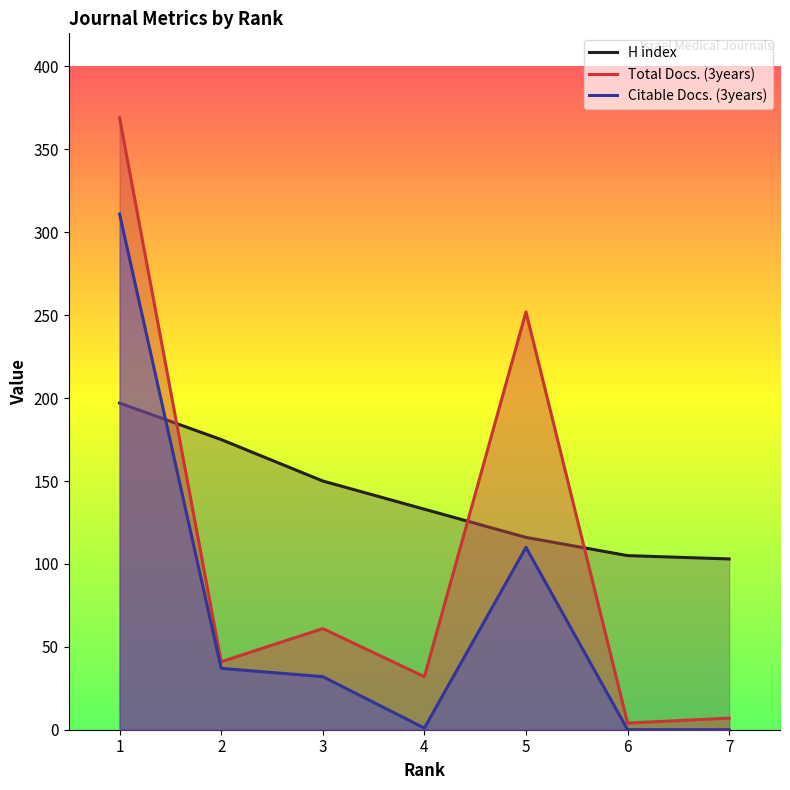

The Total Docs. (3years) series shows 96 at 3. True or false?

False